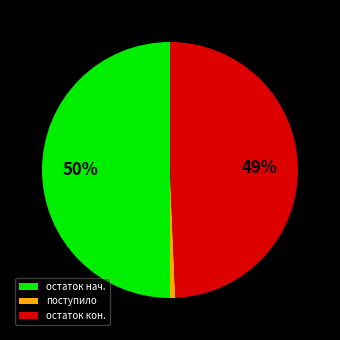

How many segments does this pie chart have?

3